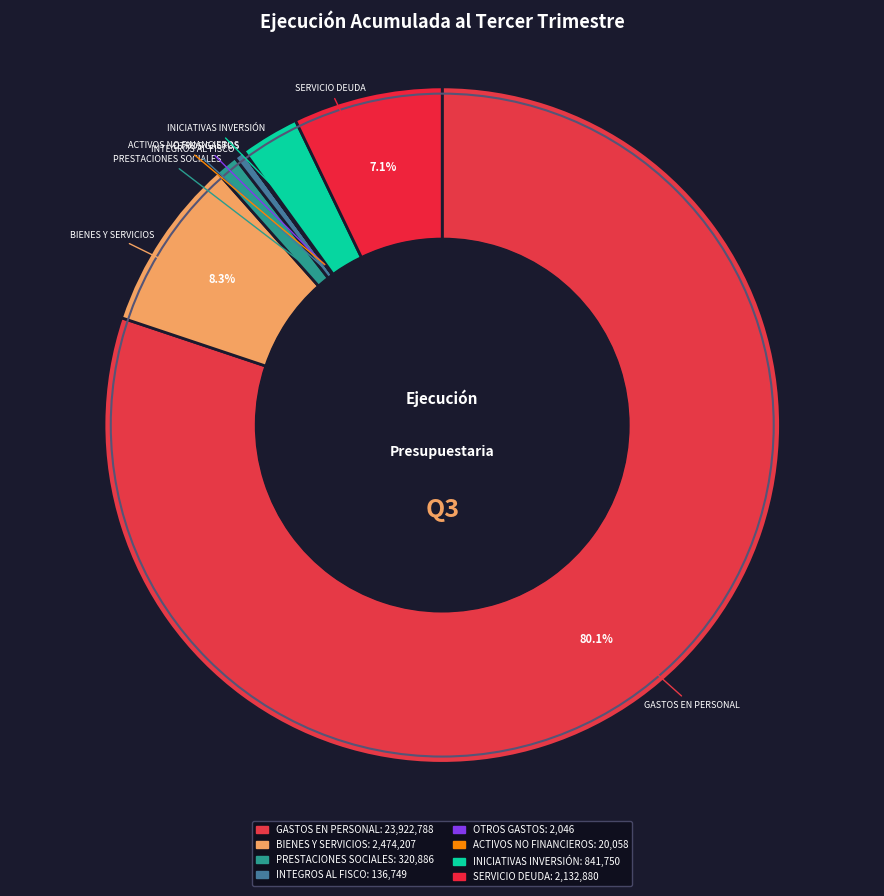

Is PRESTACIONES SOCIALES the majority of the pie?

No